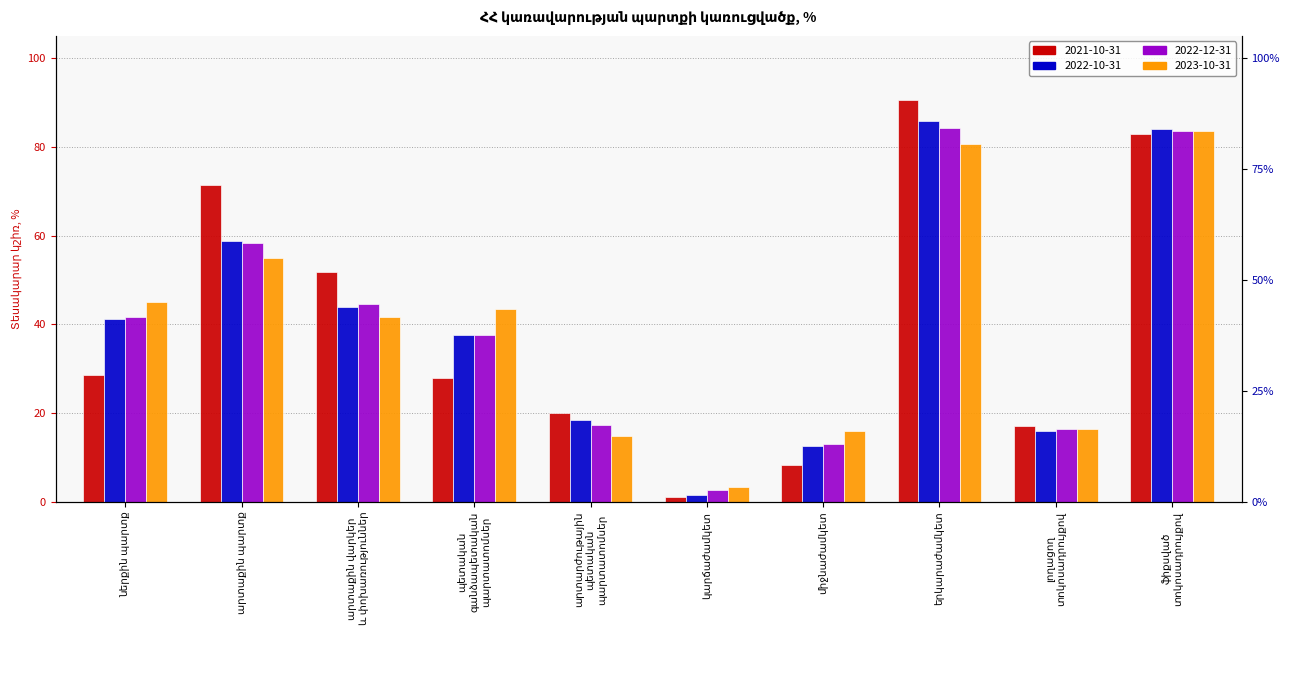

Rank the series at երկարաժամկետ from highest to lowest value.

2021-10-31, 2022-10-31, 2022-12-31, 2023-10-31